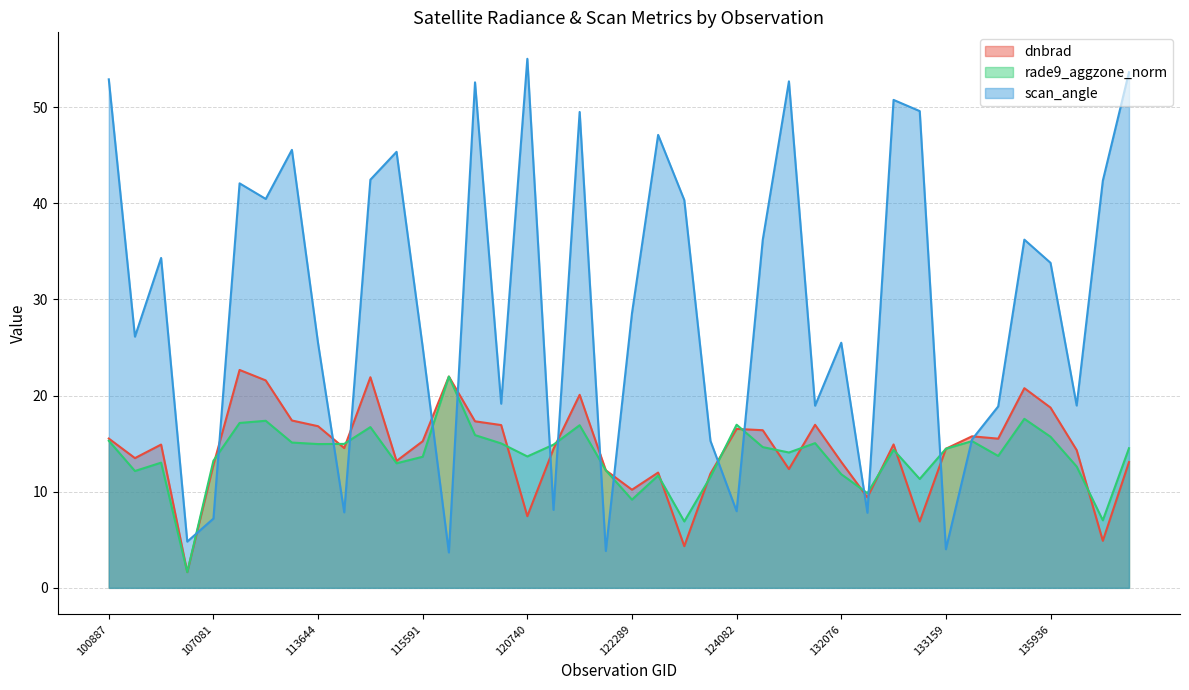

The rade9_aggzone_norm series shows 15.7 at 135936. True or false?

True